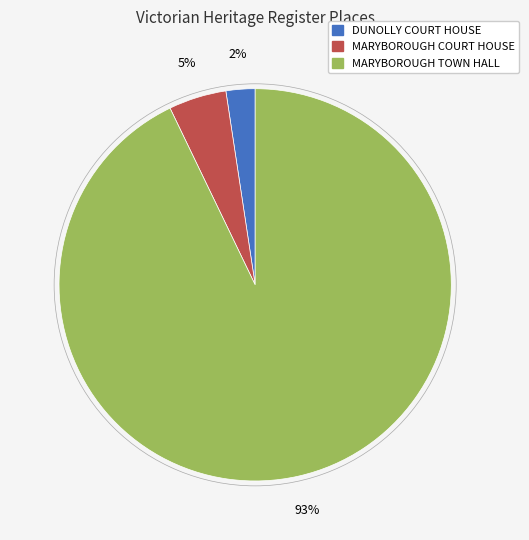

Which has a higher value, DUNOLLY COURT HOUSE or MARYBOROUGH COURT HOUSE?

MARYBOROUGH COURT HOUSE